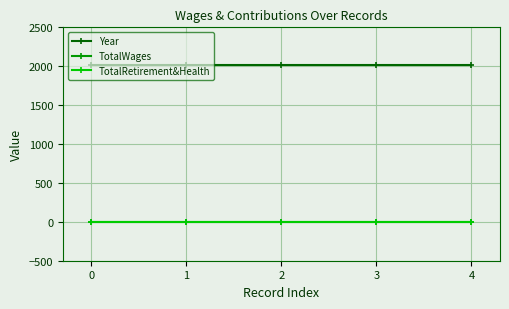

Does the chart have visible grid lines?

Yes